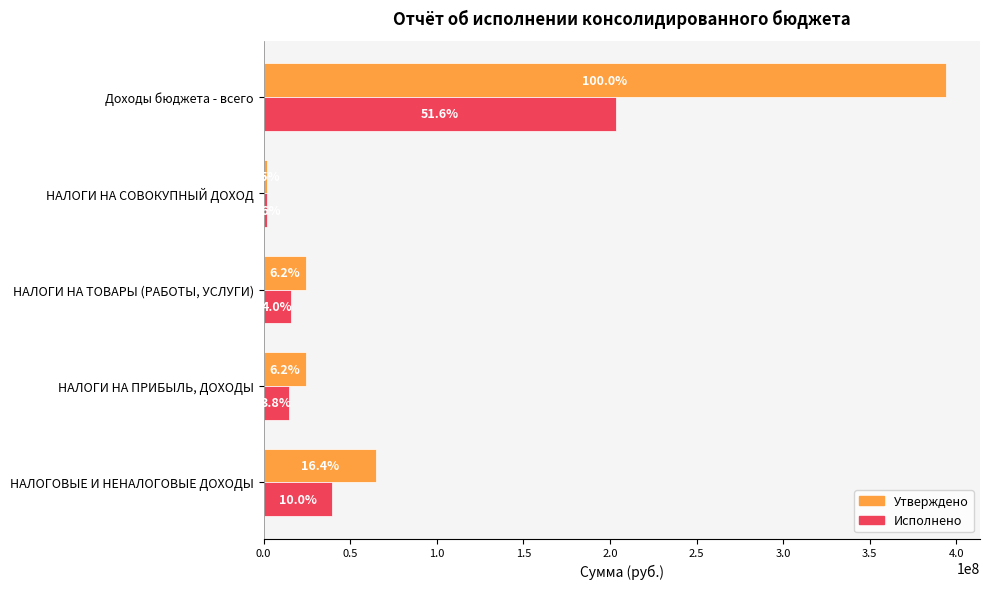

What is the value of the Исполнено bar at the 2nd from the left?

14839158.3